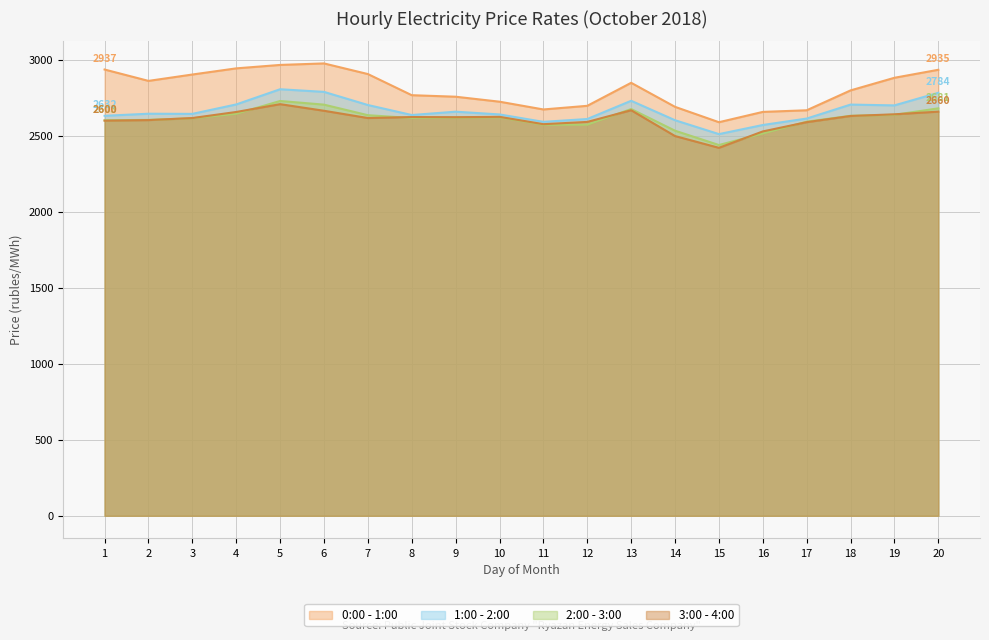

Where does the 2:00 - 3:00 series first go above 2620?

4